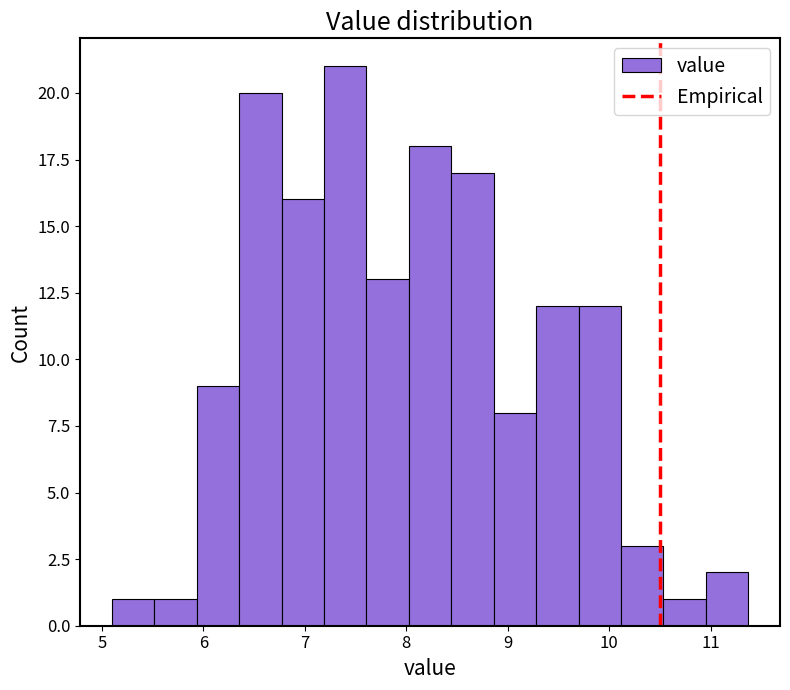

Reading left to right, list every bar in this chart as the range it spans on the x-axis followed by its height. Neither the bar edges nor the heights are printed on the chart, so give them approximately, as read against the axes.

5.1 to 5.5: 1
5.5 to 5.9: 1
5.9 to 6.4: 9
6.4 to 6.8: 20
6.8 to 7.2: 16
7.2 to 7.6: 21
7.6 to 8.0: 13
8.0 to 8.4: 18
8.4 to 8.9: 17
8.9 to 9.3: 8
9.3 to 9.7: 12
9.7 to 10.1: 12
10.1 to 10.5: 3
10.5 to 11.0: 1
11.0 to 11.4: 2